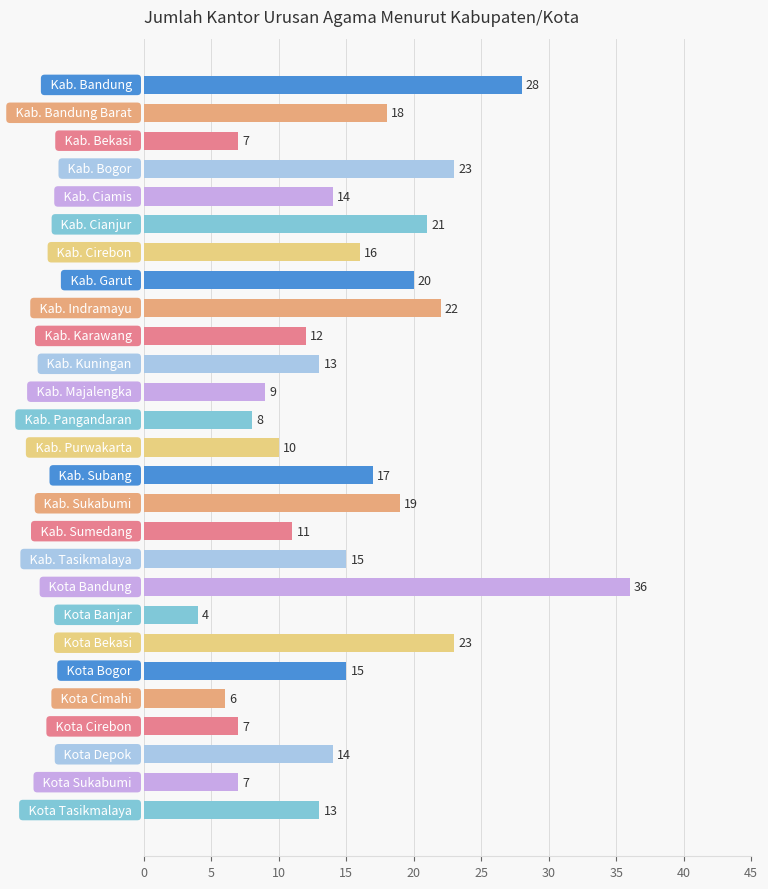

What is the greatest value displayed?

36